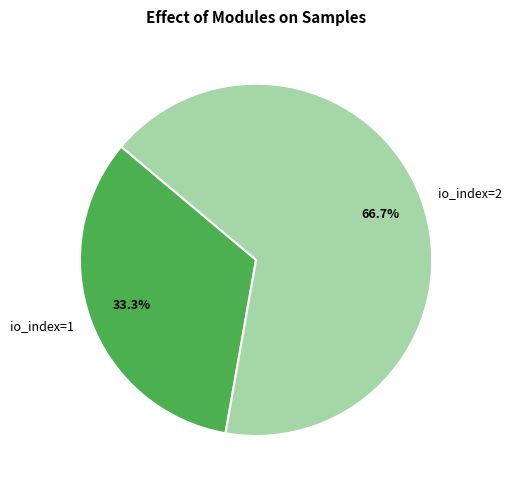

To the nearest percent, what is the difference between the largest and smallest slice percentages?

33%